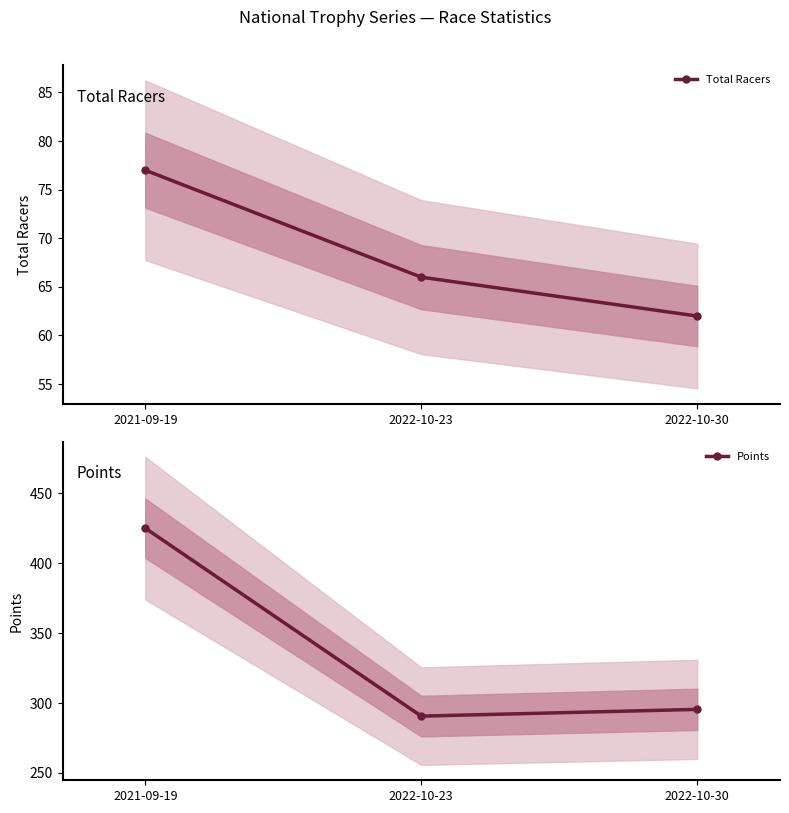

True or false: Points has a value of 290.7 at 2022-10-23.

True